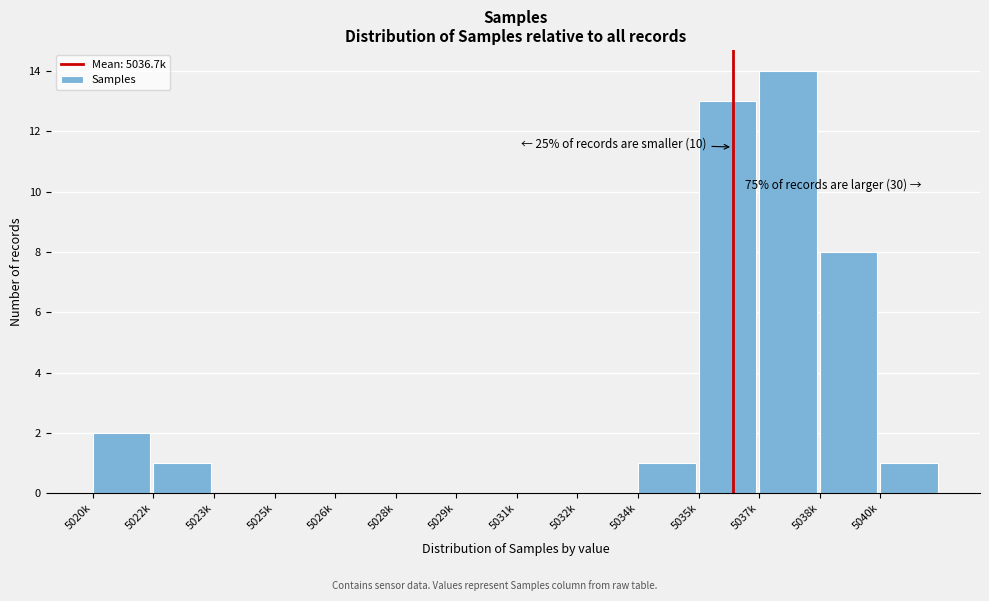

Reading right to left, extract all data points from this chart.

5040k=1	5038k=8	5037k=14	5035k=13	5034k=1	5032k=0	5031k=0	5029k=0	5028k=0	5026k=0	5025k=0	5023k=0	5022k=1	5020k=2